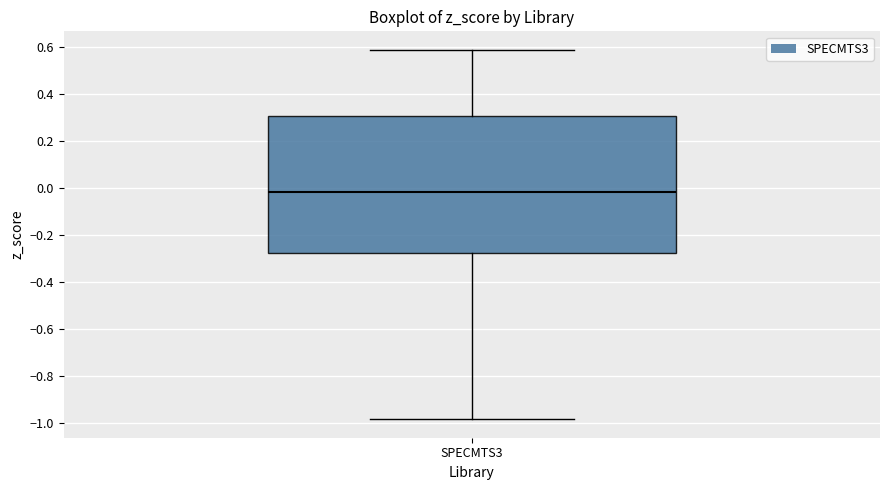

Transcribe this box plot: give where the median line is, the range the box spans, and where the two whiskers end, as read against the y-axis. The values are not printed on the chart, so give them approximately, as read against the axis.

median -0.02, box -0.28 to 0.30, whiskers -0.98 to 0.58